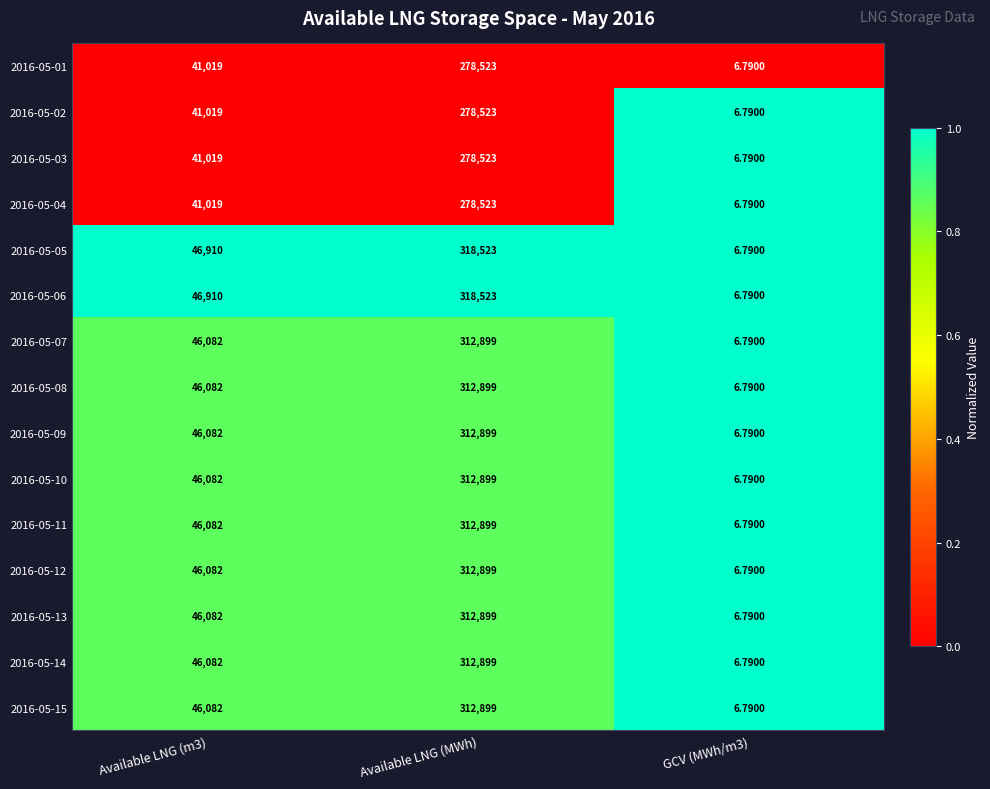

Is the value of 2016-05-15 at GCV (MWh/m3) greater than the value of 2016-05-04 at Available LNG (MWh)?

No